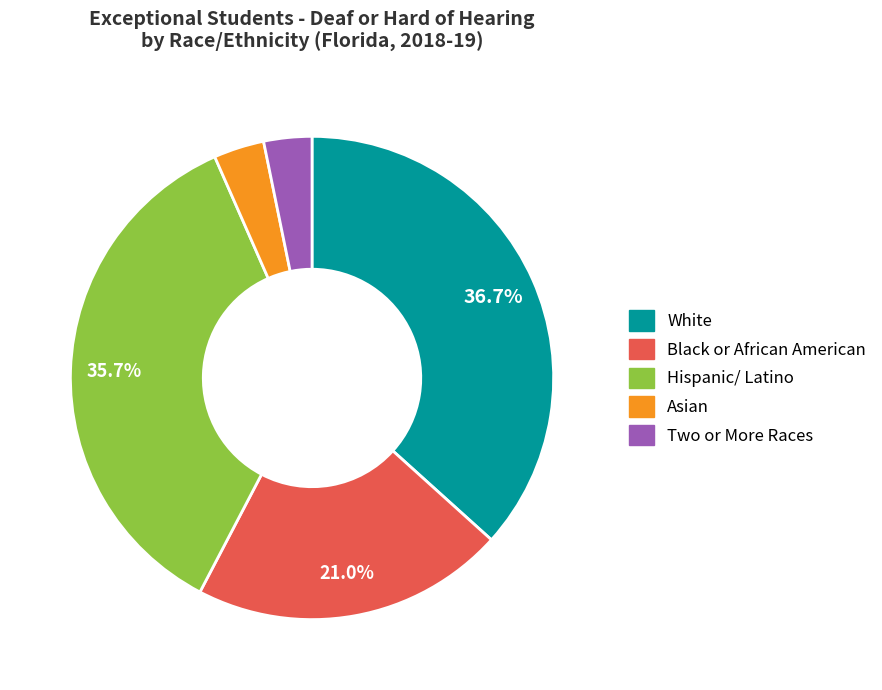

Which category has the biggest portion of the pie?

White